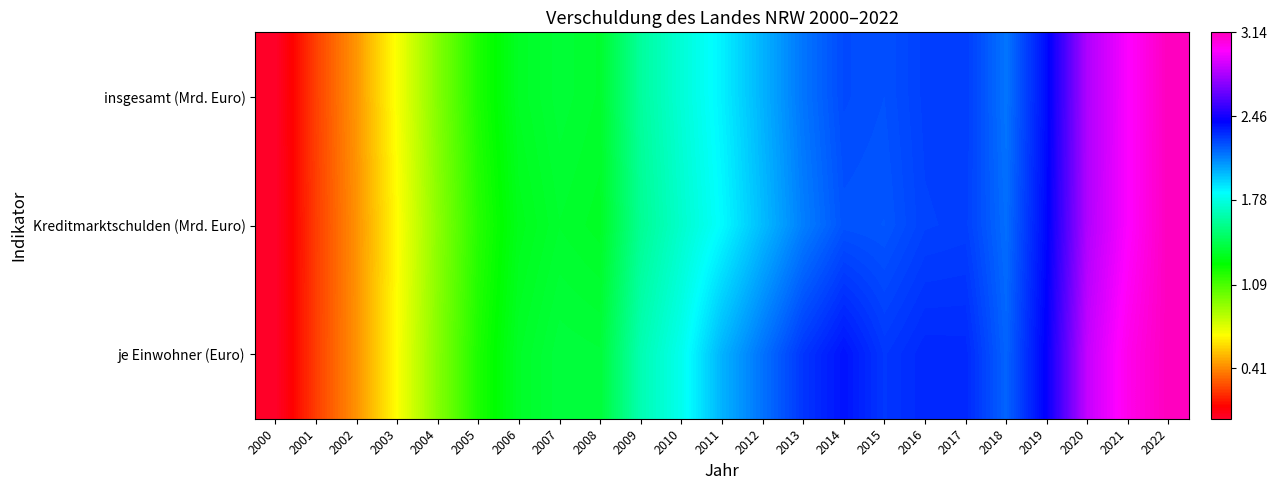

List the series in order of their overall mean, highest first.

je Einwohner (Euro), insgesamt (Mrd. Euro), Kreditmarktschulden (Mrd. Euro)